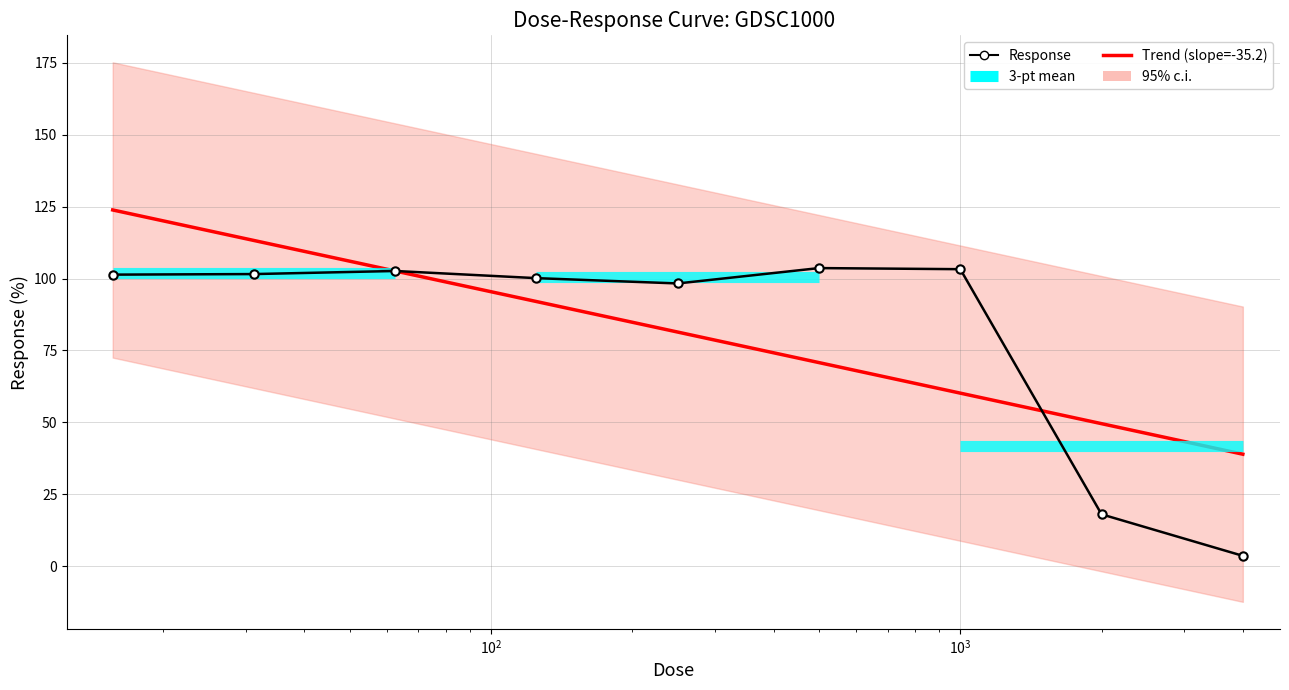

What is the label of the 4th point from the left?

125.0